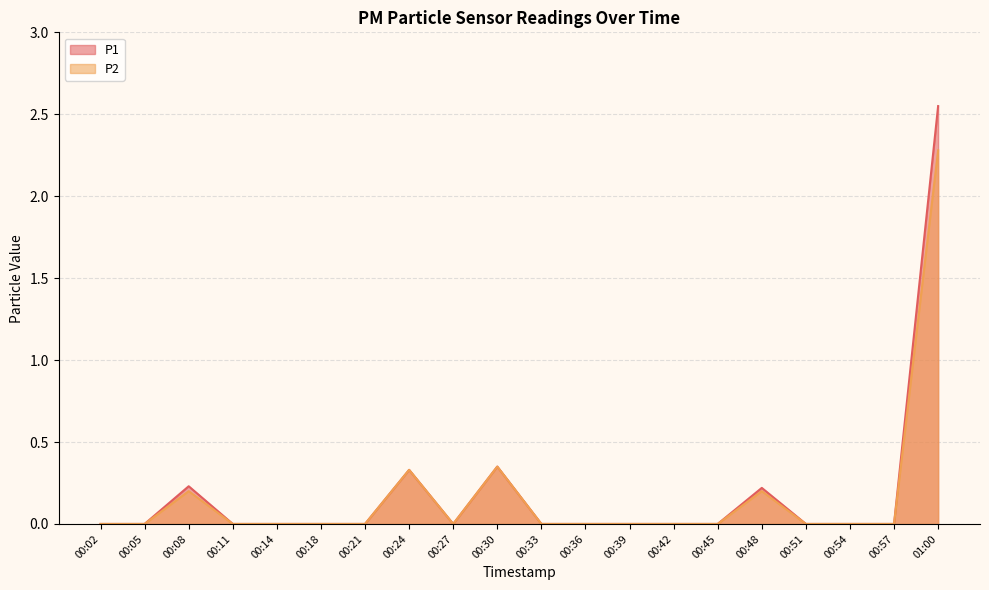

List the series in order of their peak value, highest first.

P1, P2